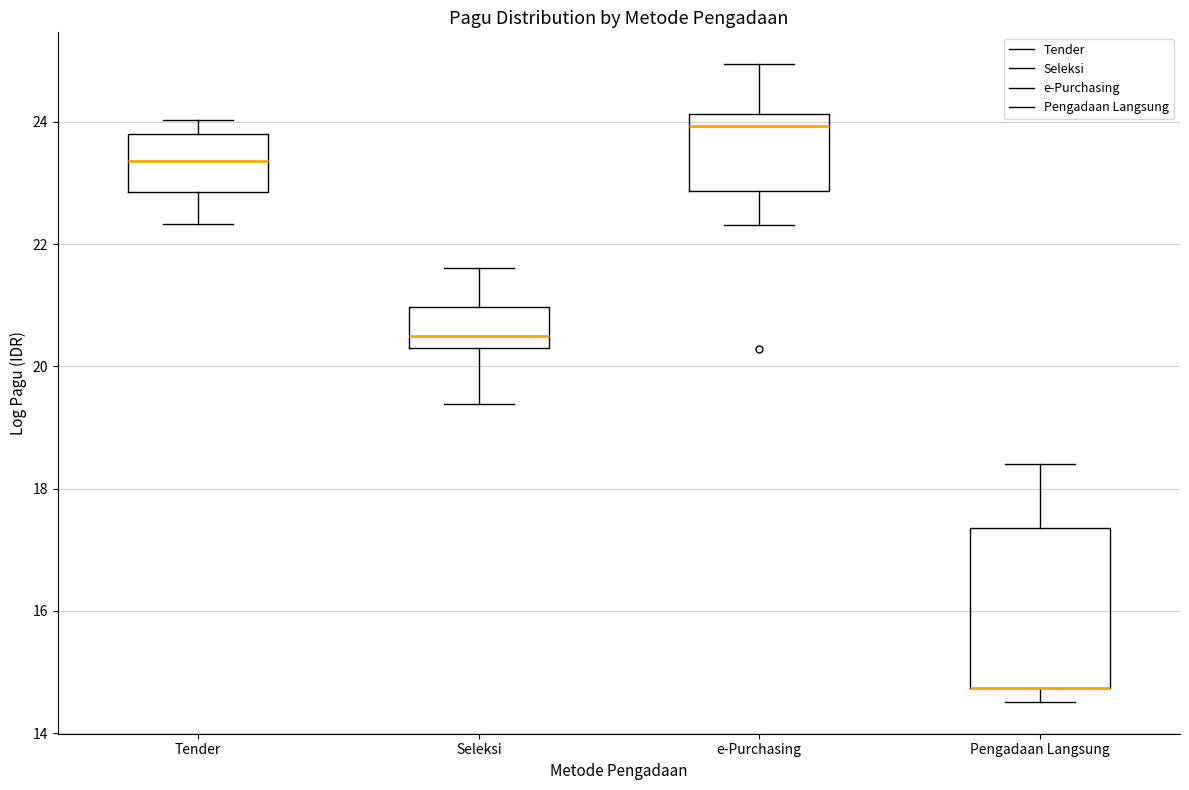

Reading left to right, transcribe this box plot: for each box, give where its median line is, the range the box spans, and where its two whiskers end, as read against the y-axis. The values are not printed on the chart, so give them approximately, as read against the axis.

Tender: median 23.4, box 22.8 to 23.8, whiskers 22.4 to 24.0
Seleksi: median 20.4, box 20.2 to 21.0, whiskers 19.4 to 21.6
e-Purchasing: median 24.0, box 22.8 to 24.2, whiskers 22.4 to 25.0
Pengadaan Langsung: median 14.8 (drawn on the box's lower edge), box 14.8 to 17.4, whiskers 14.6 to 18.4